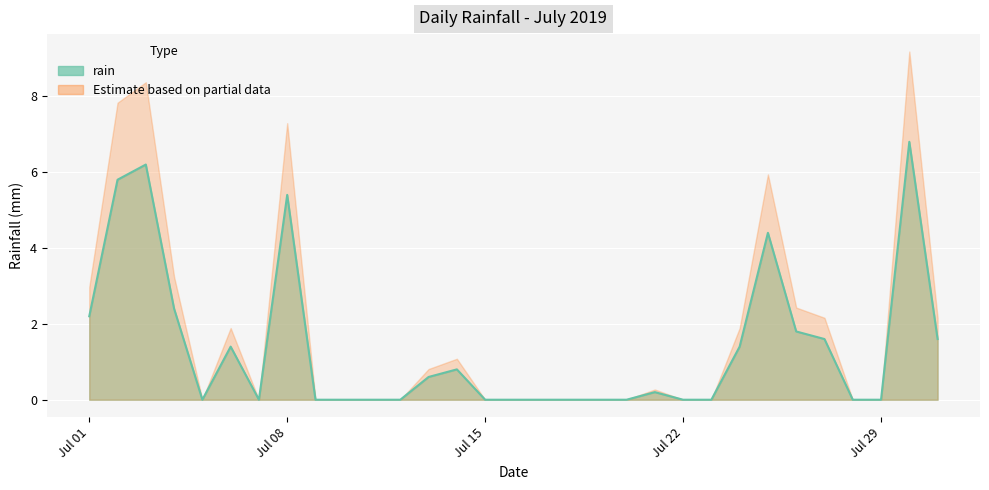

Does the chart display data point markers on the line(s)?

No